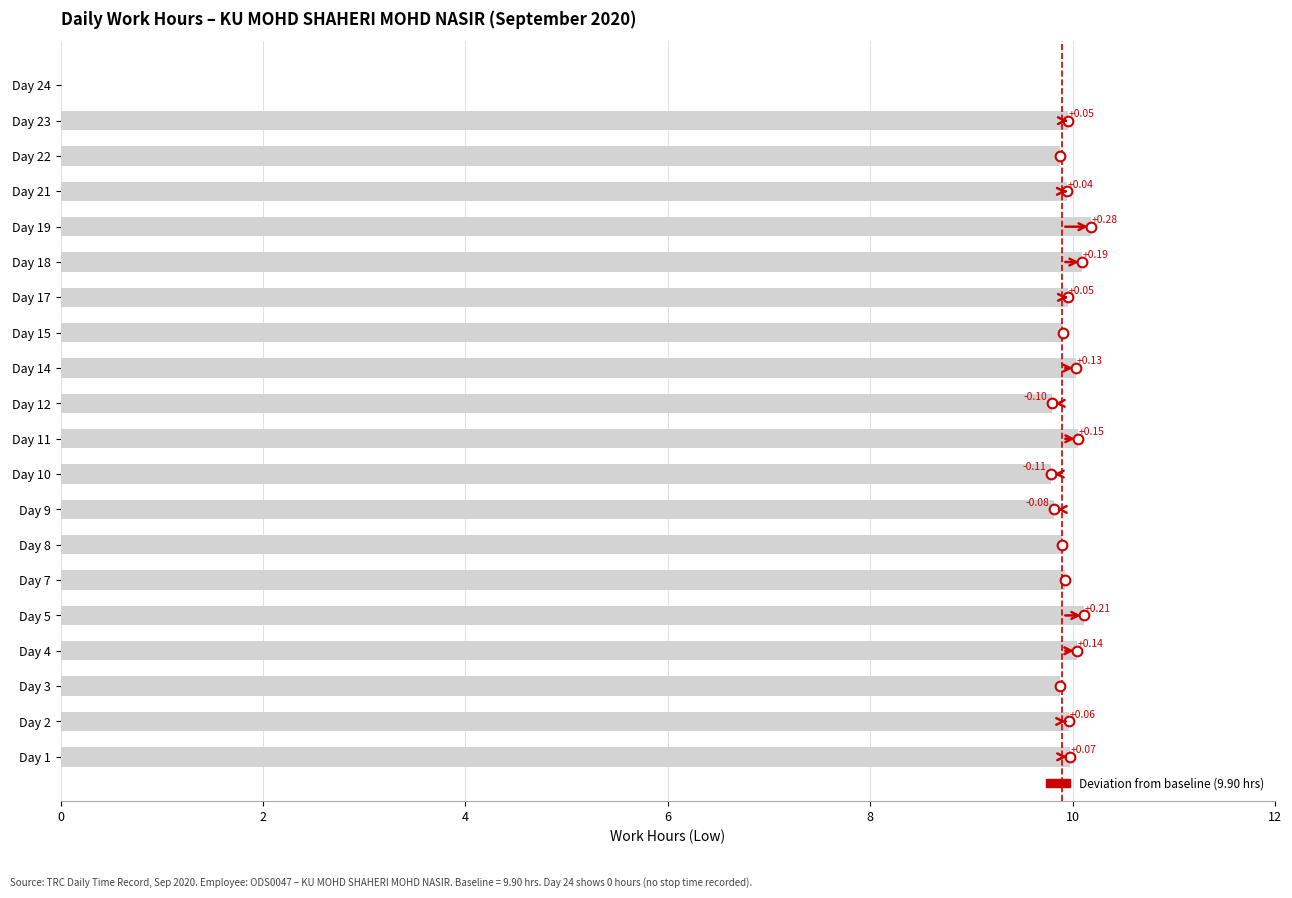

Does the chart contain stacked bars?

No